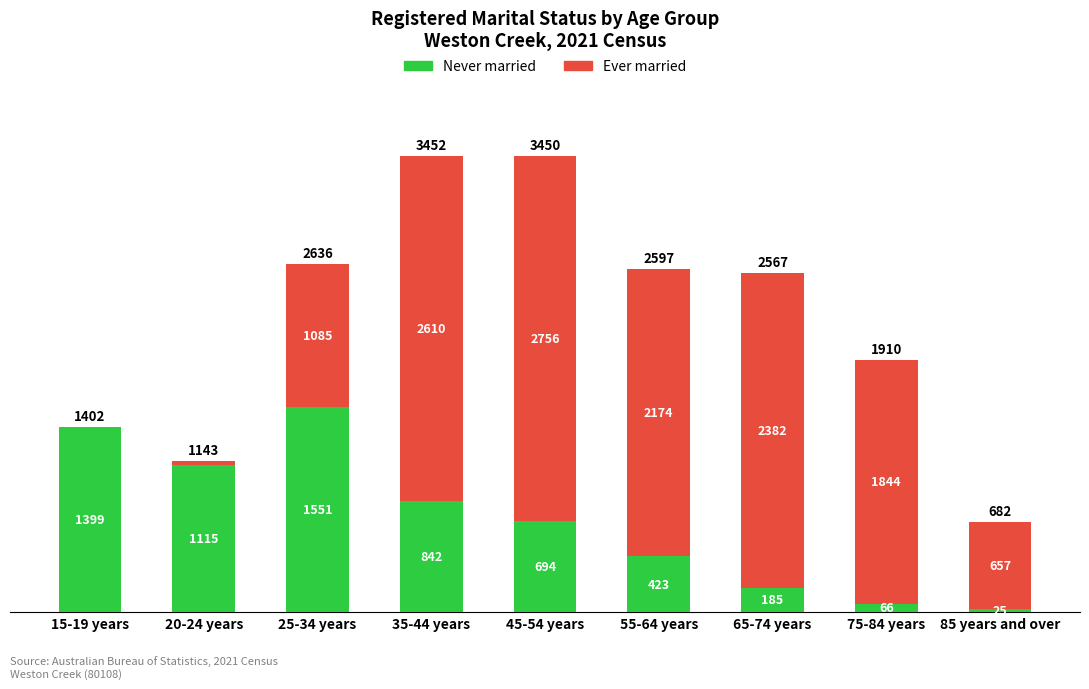

At which category is the sum across all series the highest?

35-44 years